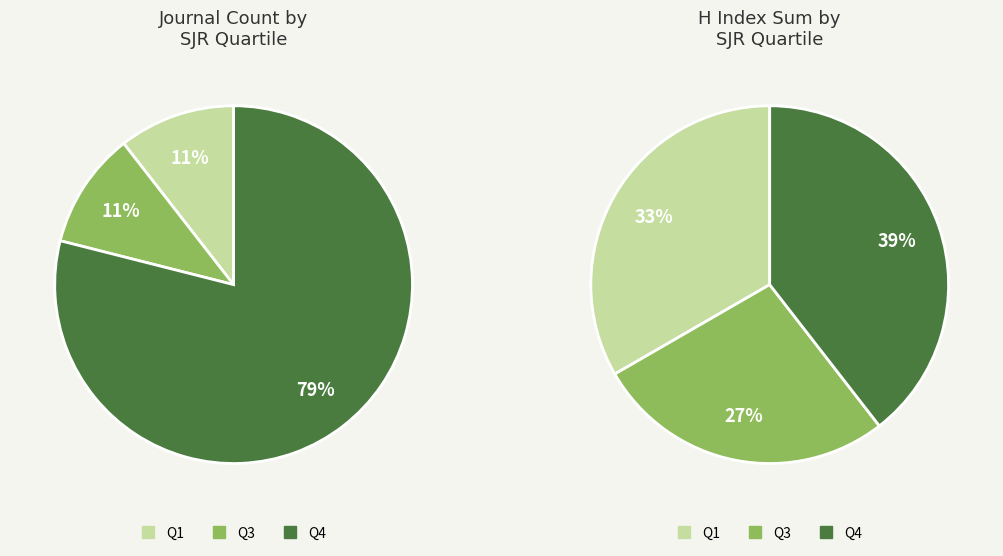

What is the total percentage of Q1 and Q3?

21.1%